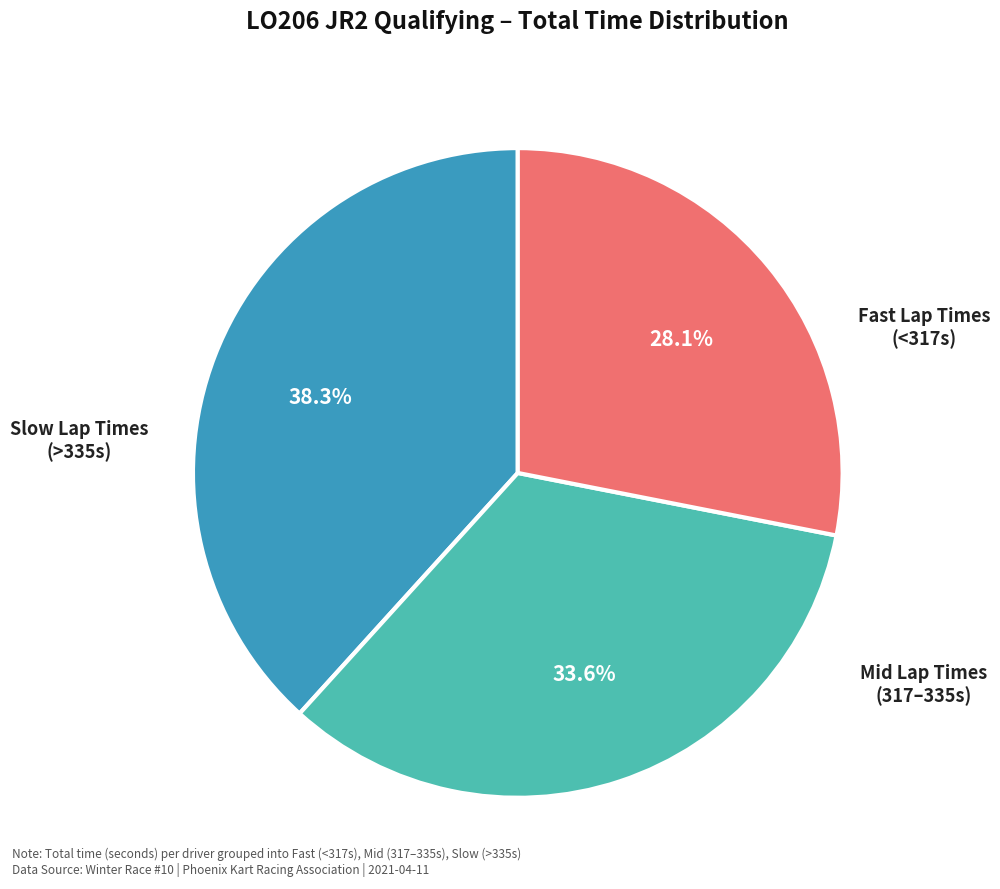

Does any single category account for the majority?

No